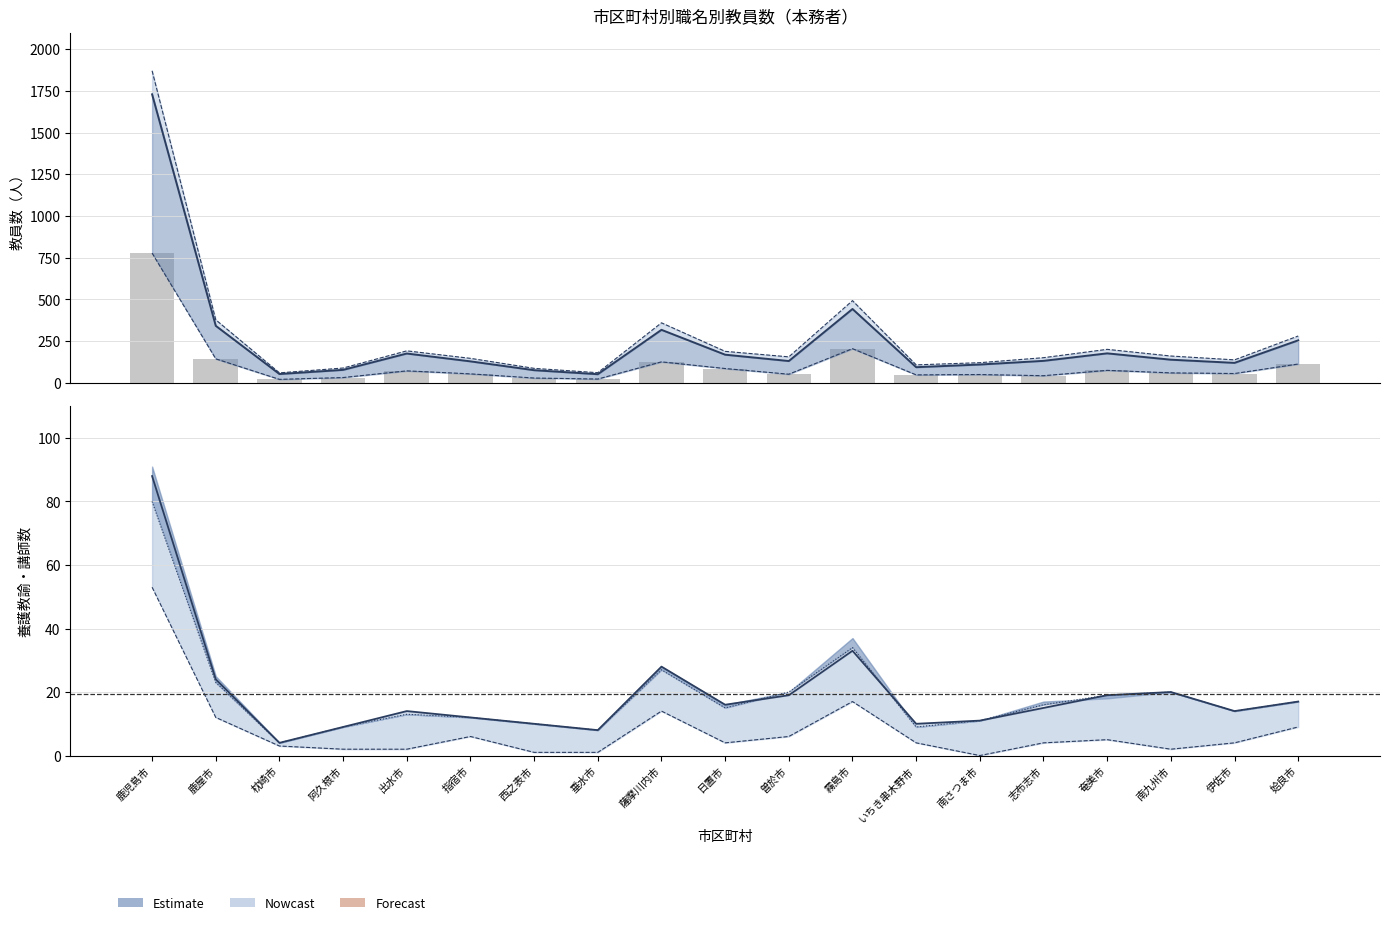

Which series has the largest total across all categories?

教諭(女)